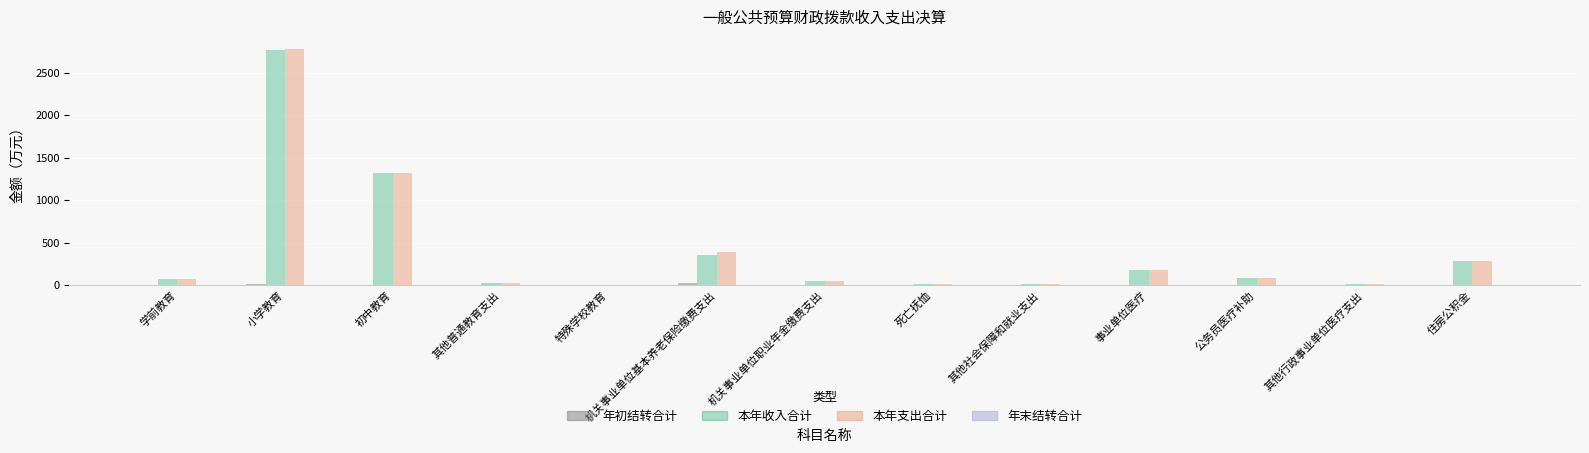

True or false: 本年收入合计 has a value of 282.8 at 住房公积金.

True